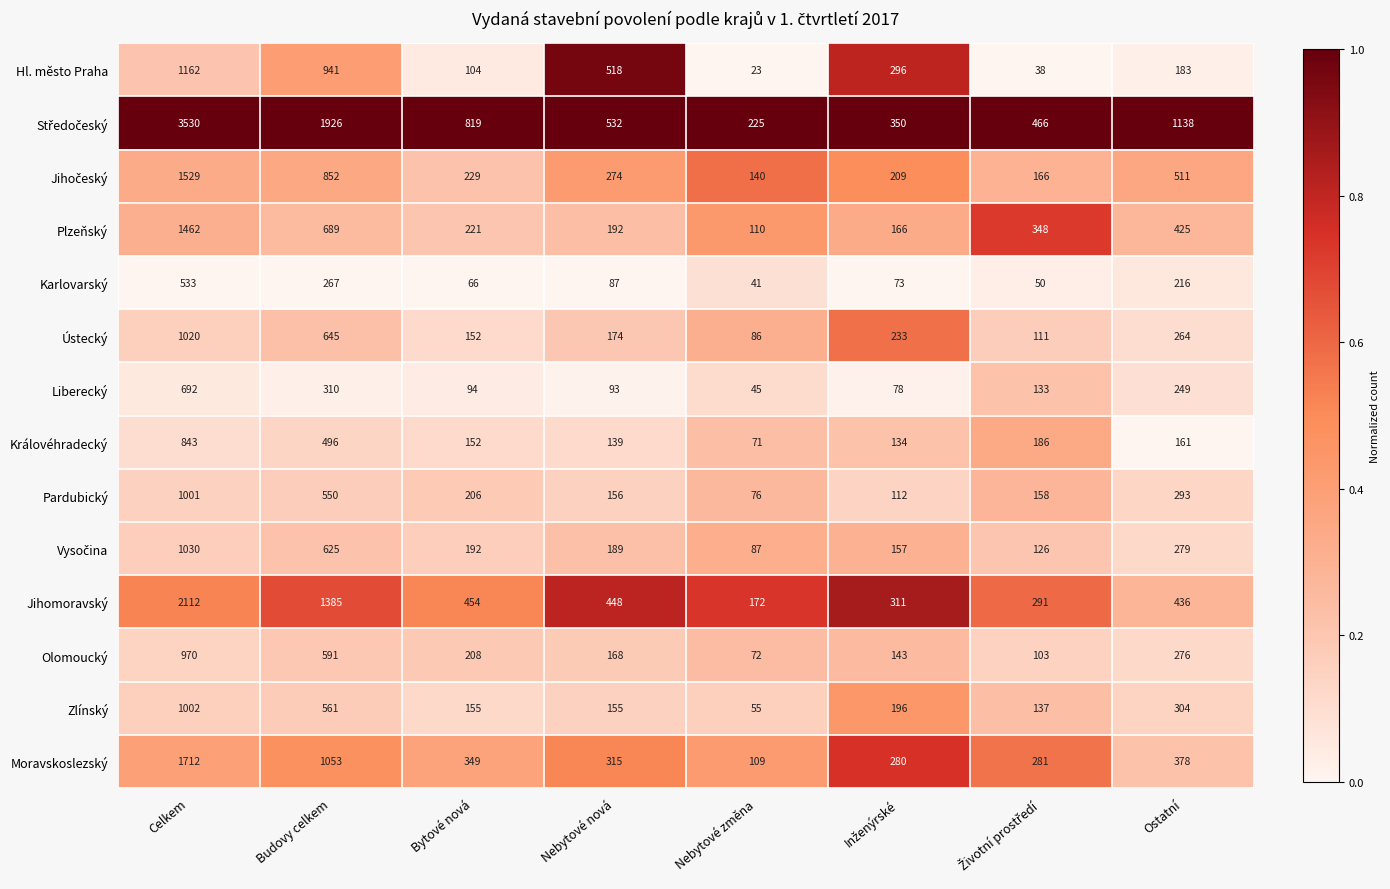

At which label does Liberecký first exceed 133?

Celkem